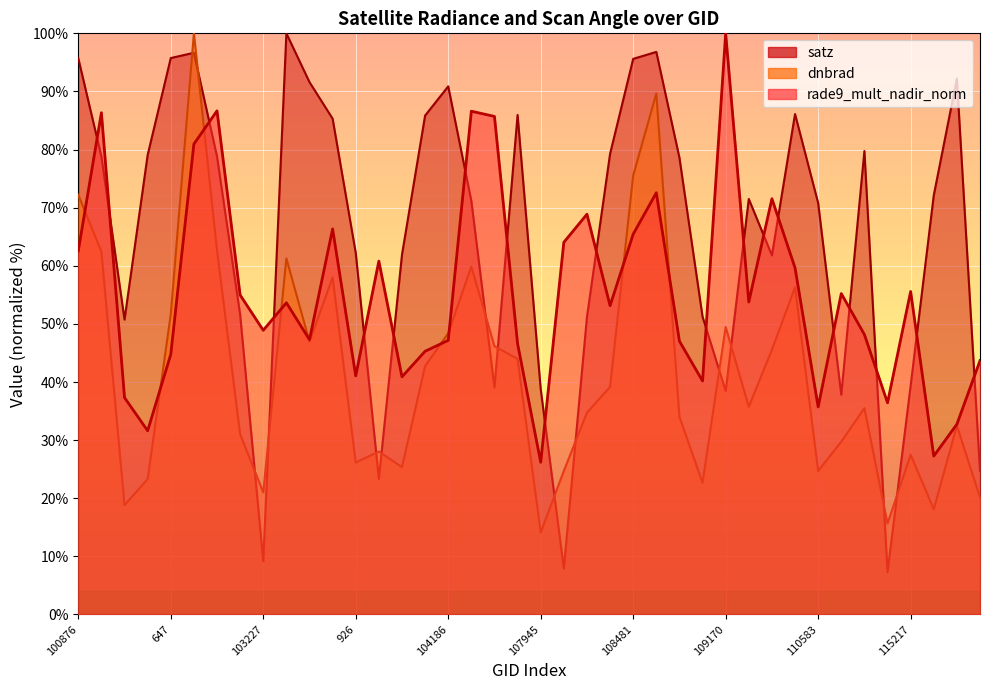

Which category has the lowest value across all series?

3257